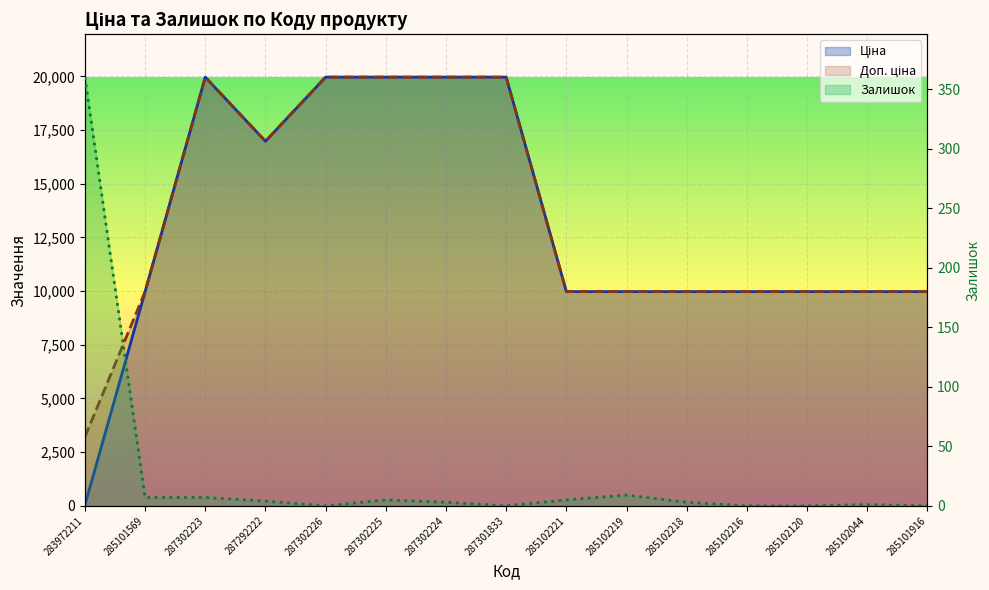

What is the sum of all Залишок values?

404.0